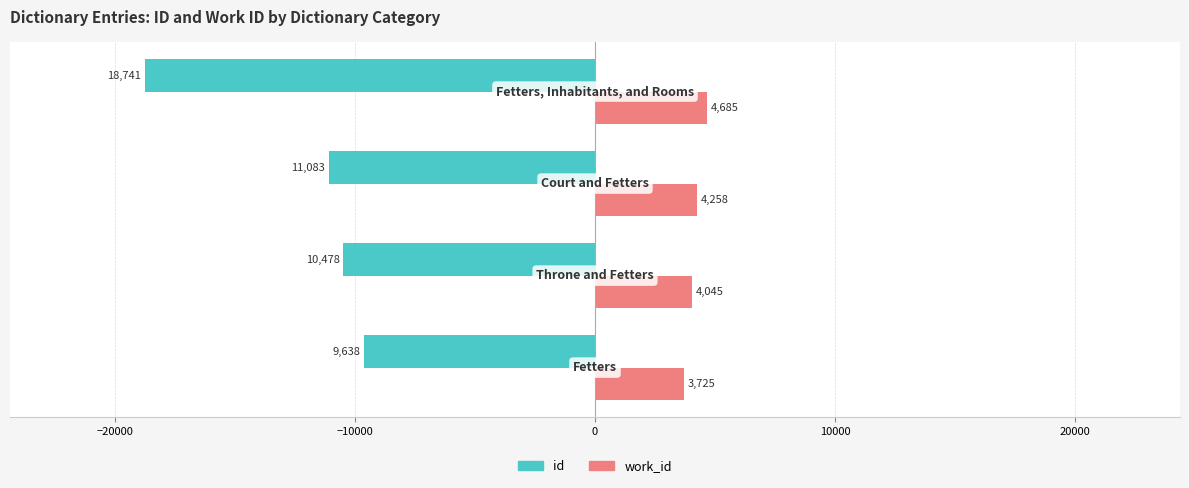

Count the work_id values in the range 4045 to 4685.

3